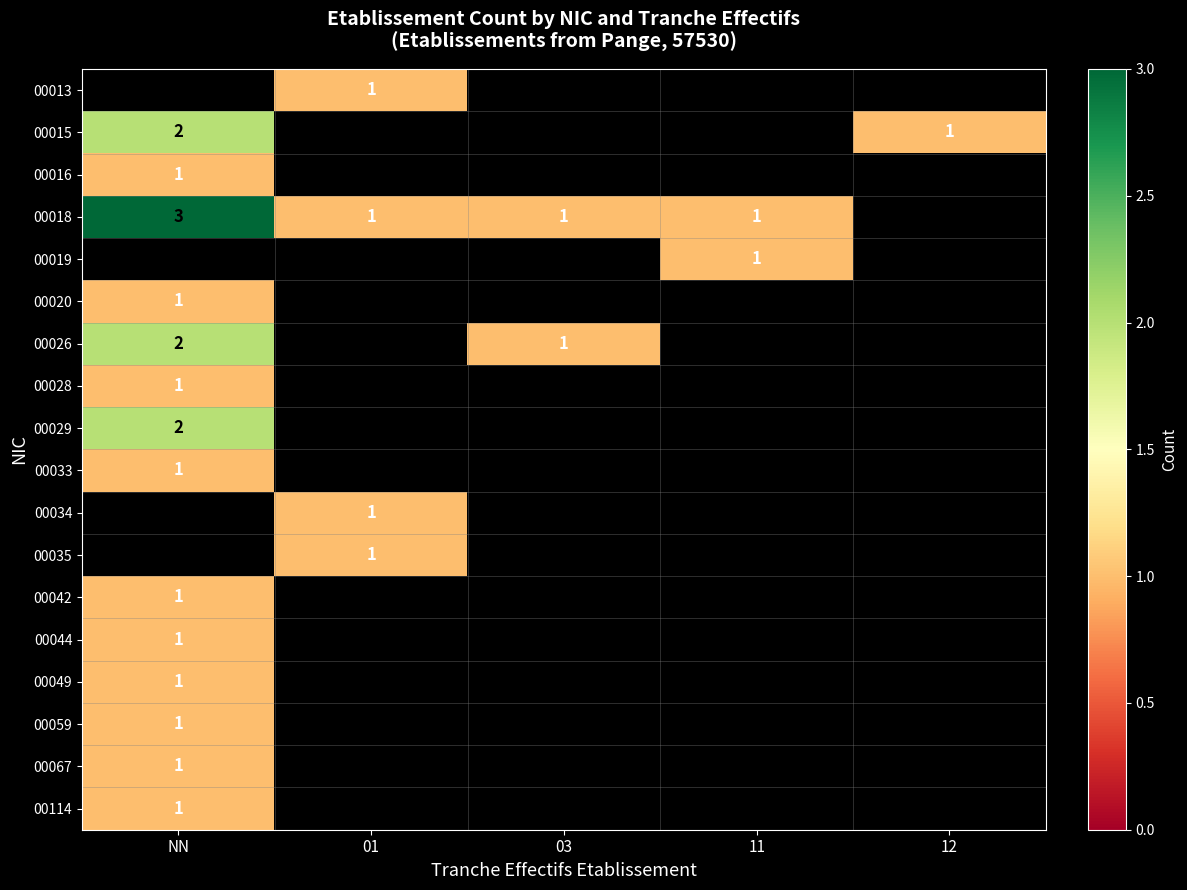

What is the difference between the highest and lowest values at 12?

1